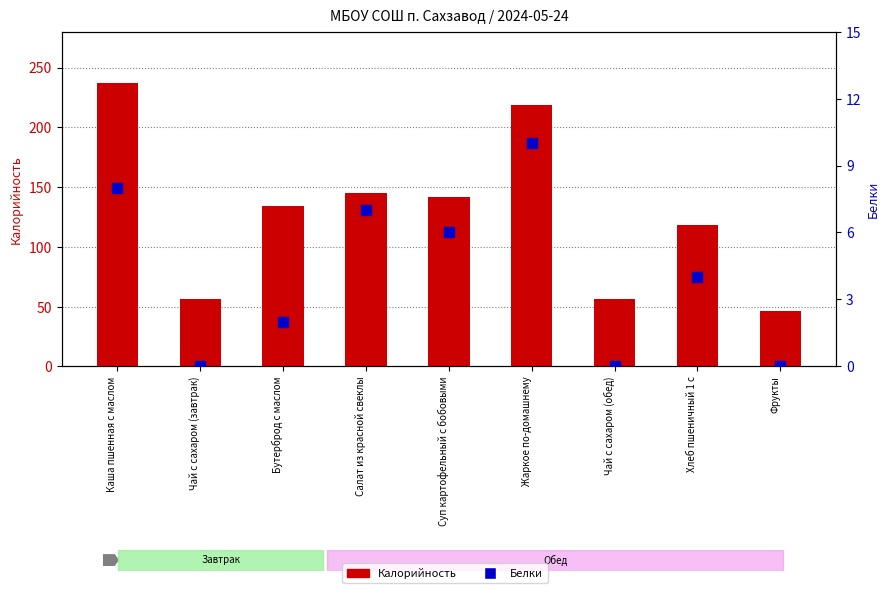

At which category is the sum across all series the highest?

Каша пшенная с маслом